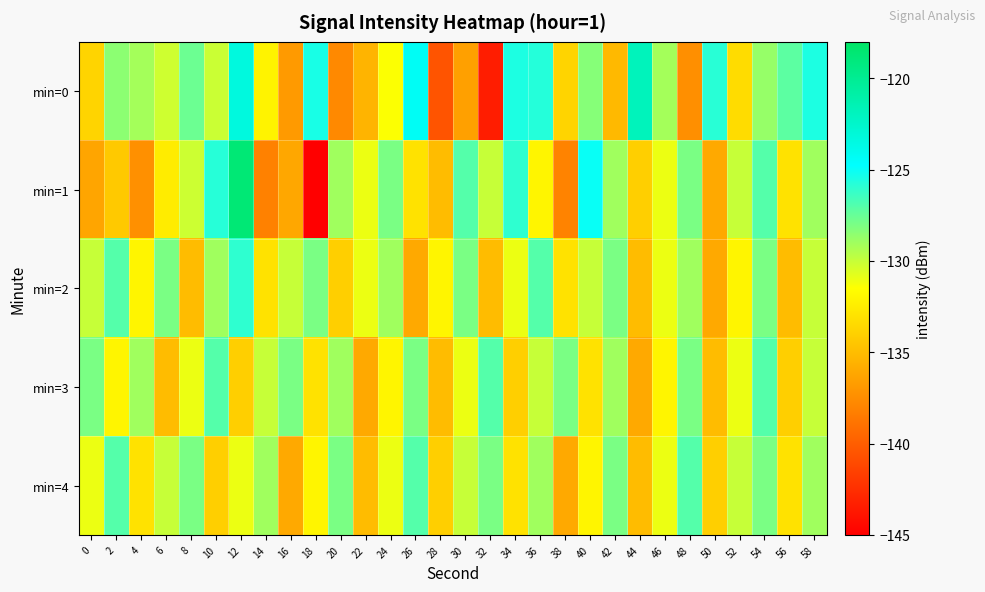

Reading left to right, list all the values displayed in this chart.

min=0: 0=-133.7	2=-128.5	4=-129.1	6=-130.2	8=-127.6	10=-130.1	12=-123.3	14=-132.1	16=-136.8	18=-125.4	20=-137.7	22=-135.4	24=-131.4	26=-124.3	28=-140.5	30=-136.5	32=-143.4	34=-125.5	36=-125.7	38=-133.8	40=-128.3	42=-135.2	44=-121.8	46=-129.1	48=-137.4	50=-125.8	52=-133.3	54=-128.7	56=-127.2	58=-125.5
min=1: 0=-136.2	2=-134.3	4=-137.3	6=-132.5	8=-130.2	10=-125.8	12=-118.7	14=-138.1	16=-136.1	18=-145.2	20=-129.0	22=-131.0	24=-128.0	26=-133.0	28=-135.0	30=-127.0	32=-130.0	34=-126.0	36=-132.0	38=-138.0	40=-125.0	42=-129.0	44=-134.0	46=-131.0	48=-128.0	50=-136.0	52=-130.0	54=-127.0	56=-133.0	58=-129.0
min=2: 0=-130.0	2=-127.0	4=-132.0	6=-128.0	8=-135.0	10=-129.0	12=-126.0	14=-133.0	16=-130.0	18=-128.0	20=-134.0	22=-131.0	24=-129.0	26=-136.0	28=-132.0	30=-128.0	32=-135.0	34=-131.0	36=-127.0	38=-133.0	40=-130.0	42=-128.0	44=-135.0	46=-131.0	48=-129.0	50=-136.0	52=-132.0	54=-128.0	56=-135.0	58=-130.0
min=3: 0=-128.0	2=-132.0	4=-129.0	6=-135.0	8=-131.0	10=-127.0	12=-134.0	14=-130.0	16=-128.0	18=-133.0	20=-129.0	22=-136.0	24=-132.0	26=-128.0	28=-135.0	30=-131.0	32=-127.0	34=-134.0	36=-130.0	38=-128.0	40=-133.0	42=-129.0	44=-136.0	46=-132.0	48=-128.0	50=-135.0	52=-131.0	54=-127.0	56=-134.0	58=-130.0
min=4: 0=-131.0	2=-127.0	4=-133.0	6=-130.0	8=-128.0	10=-134.0	12=-131.0	14=-129.0	16=-136.0	18=-132.0	20=-128.0	22=-135.0	24=-131.0	26=-127.0	28=-134.0	30=-130.0	32=-128.0	34=-133.0	36=-129.0	38=-136.0	40=-132.0	42=-128.0	44=-135.0	46=-131.0	48=-127.0	50=-134.0	52=-130.0	54=-128.0	56=-133.0	58=-129.0